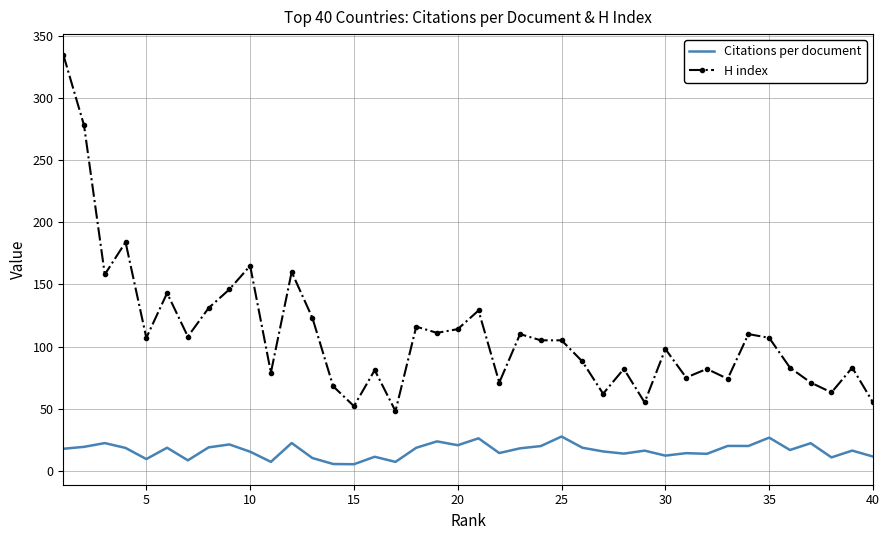

Which series has the largest total across all categories?

H index